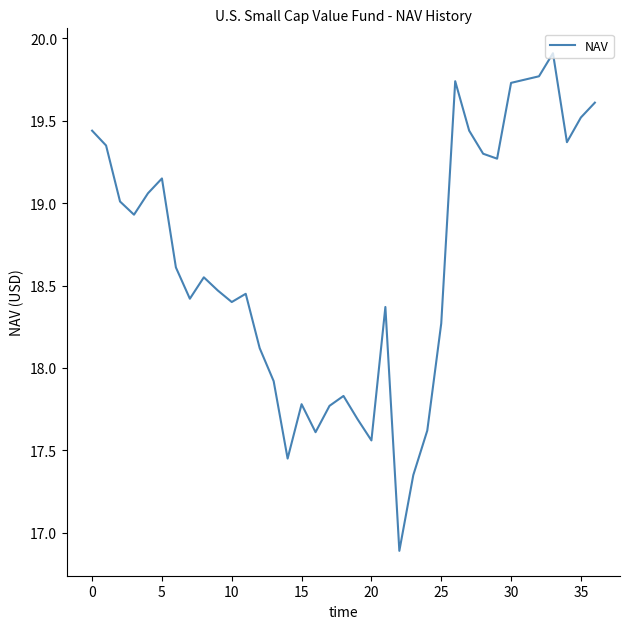

What is the greatest value displayed?

19.9